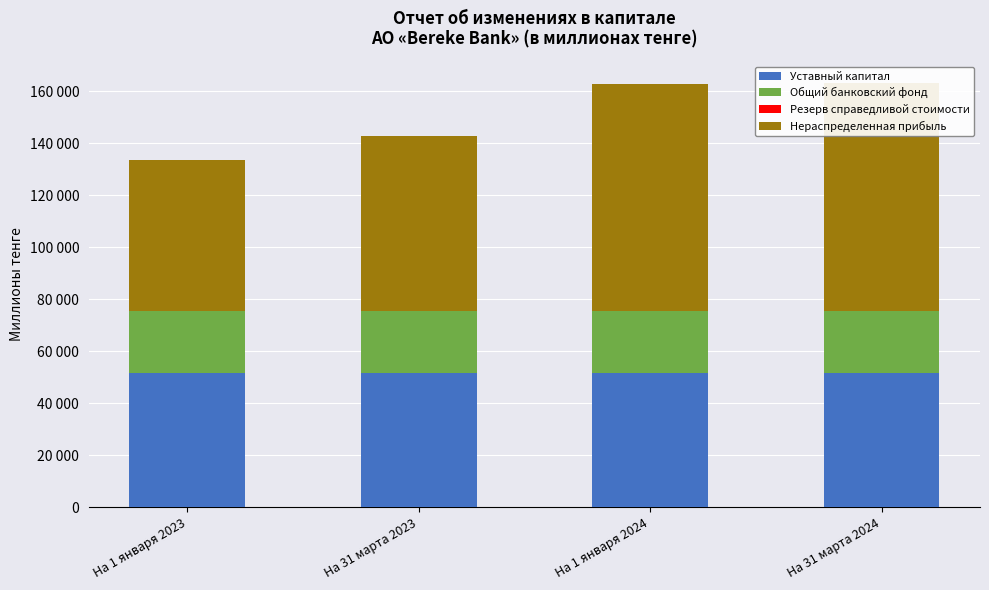

How many bars are there in each group?

4